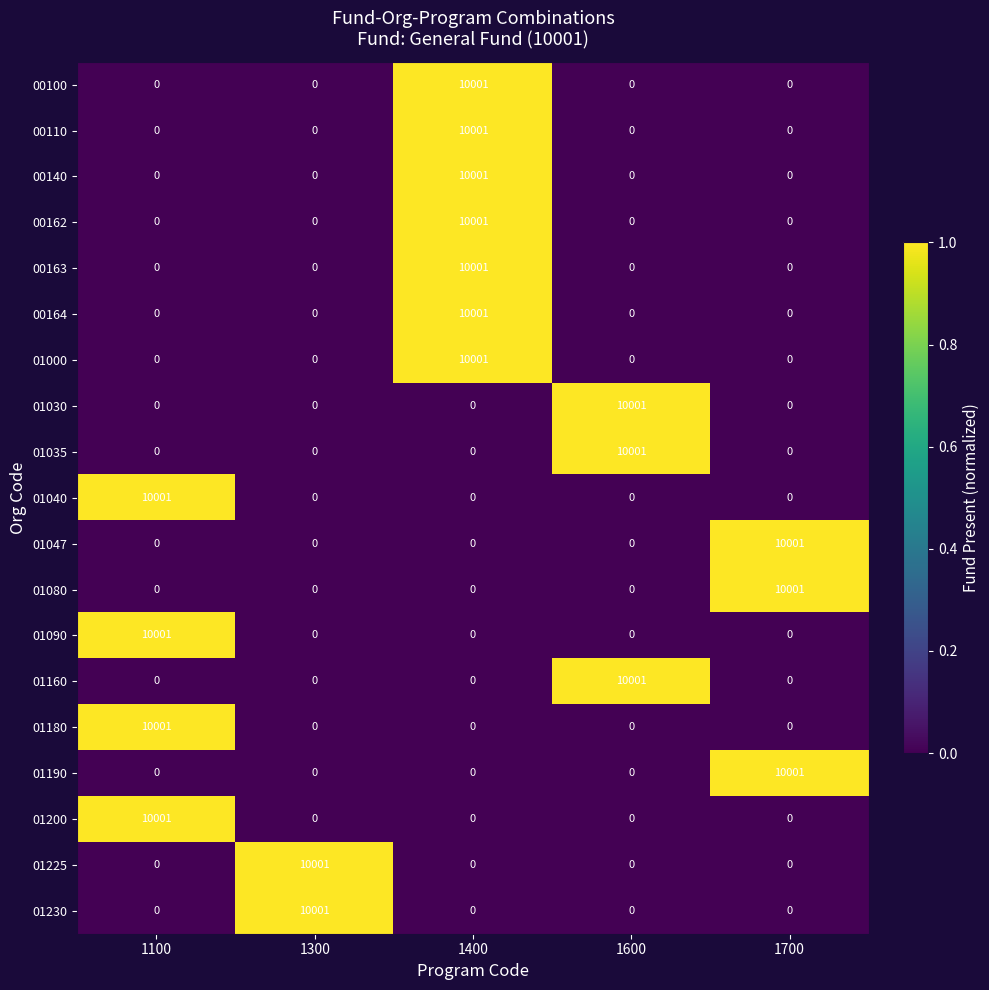

At how many categories does at least one series exceed 0?

5